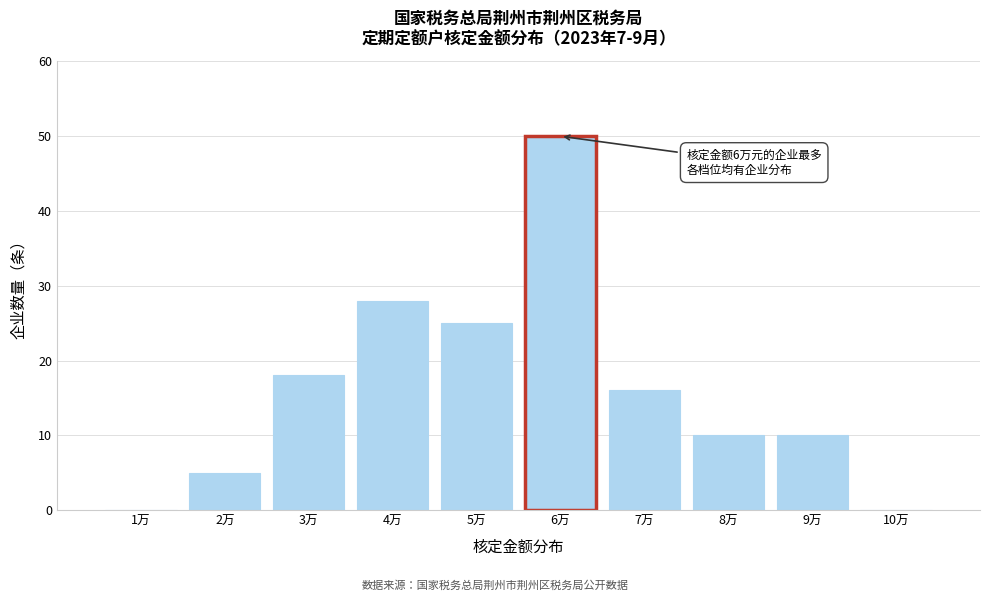

Reading left to right, transcribe all the data shown in this chart.

1万=0	2万=5	3万=18	4万=28	5万=25	6万=50	7万=16	8万=10	9万=10	10万=0